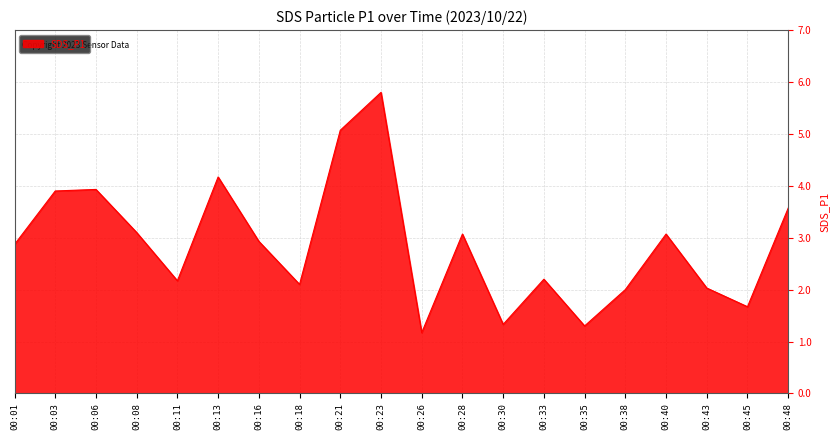

What is the sum of the values at 00:26 and 00:06?

5.1